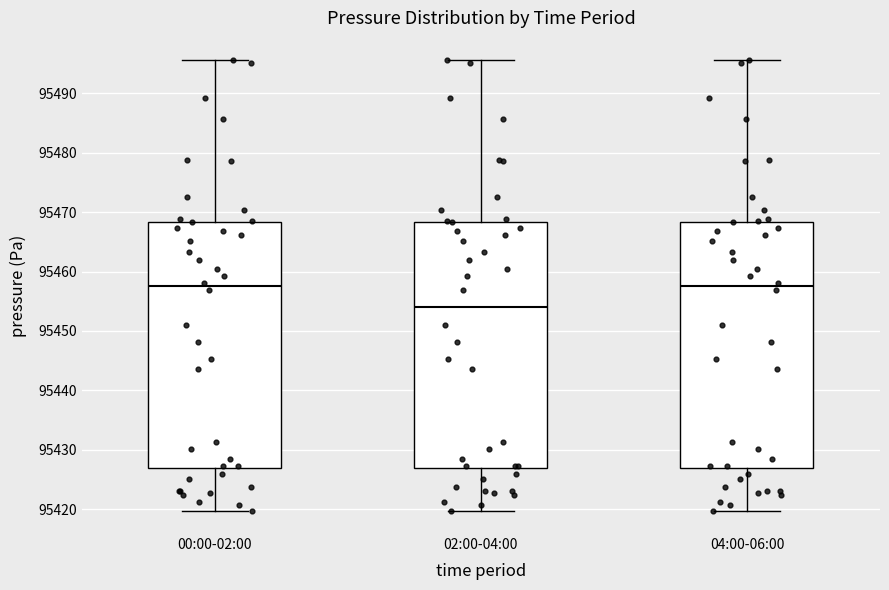

Reading left to right, transcribe this box plot: for each box, give where its median line is, the range the box spans, and where its two whiskers end, as read against the y-axis. The values are not printed on the chart, so give them approximately, as read against the axis.

00:00-02:00: median 95457, box 95427 to 95468, whiskers 95420 to 95496
02:00-04:00: median 95454, box 95427 to 95468, whiskers 95420 to 95496
04:00-06:00: median 95457, box 95427 to 95468, whiskers 95420 to 95496